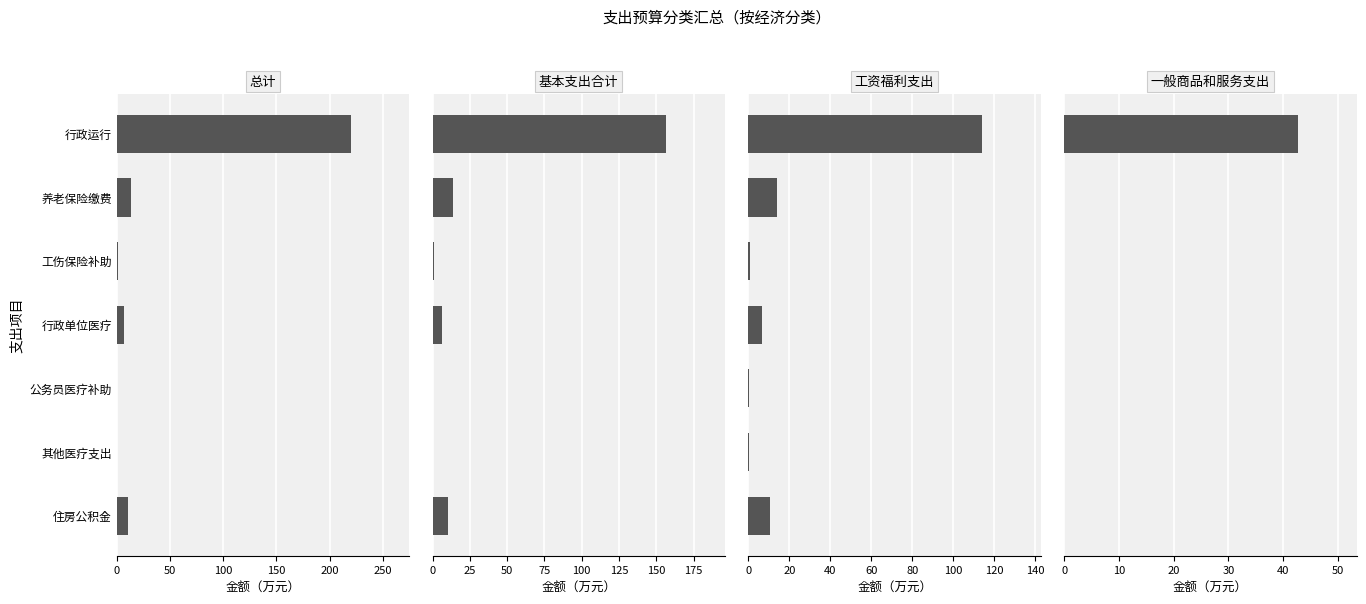

Rank the series by their maximum value, from highest to lowest.

总计, 基本支出合计, 工资福利支出, 一般商品和服务支出